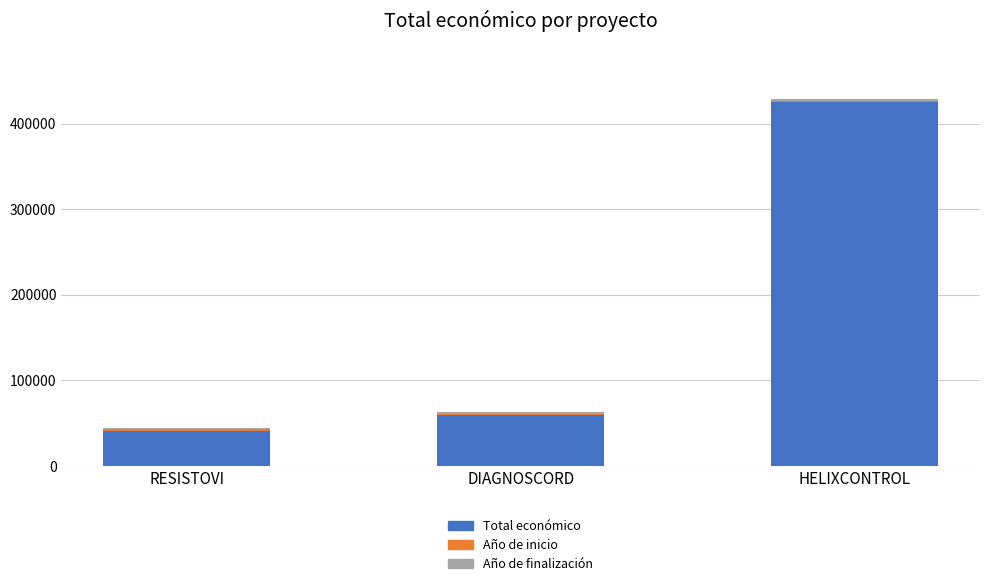

Which category has the highest value in the Total económico series?

HELIXCONTROL